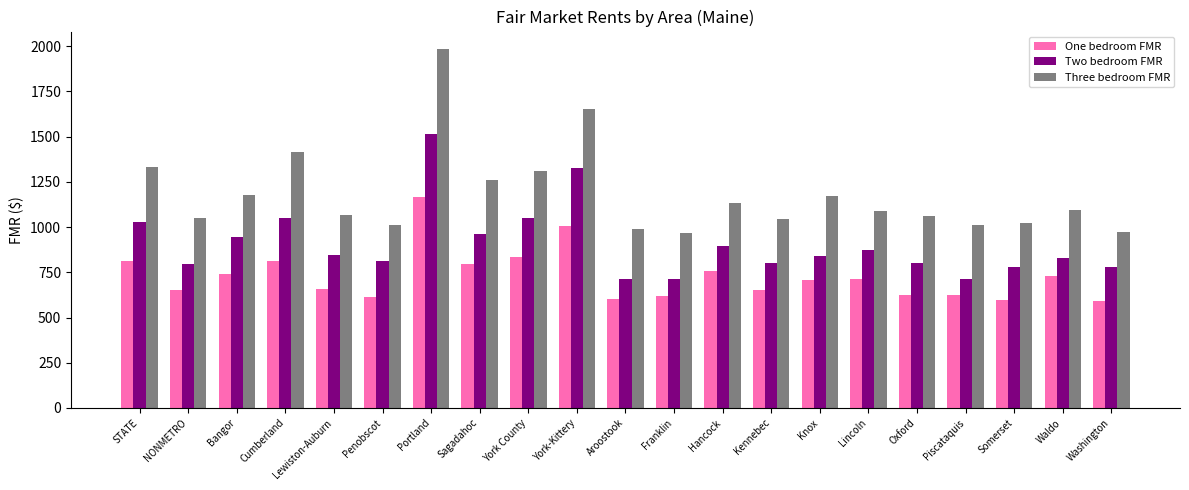

The value of Two bedroom FMR at Kennebec is 227.4. True or false?

False